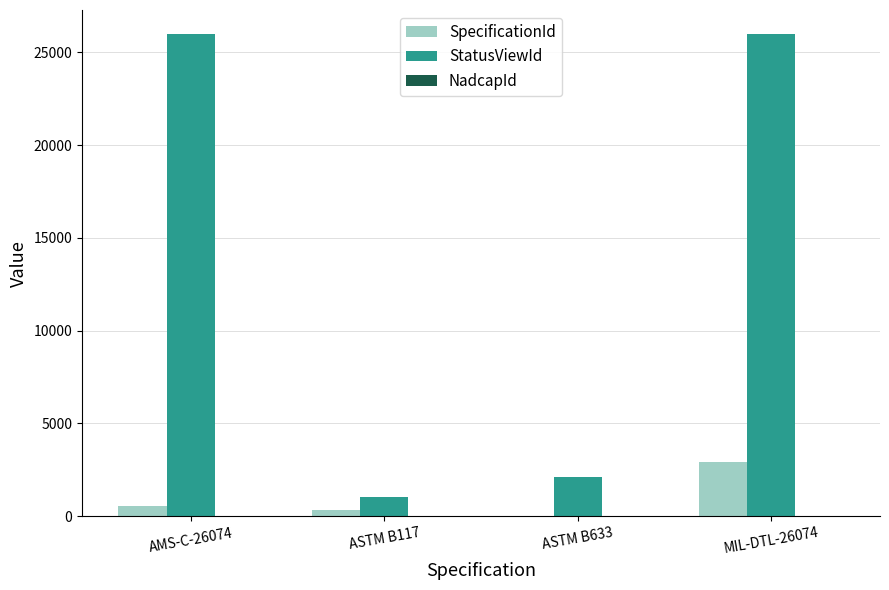

The value of SpecificationId at ASTM B633 is 29. True or false?

True